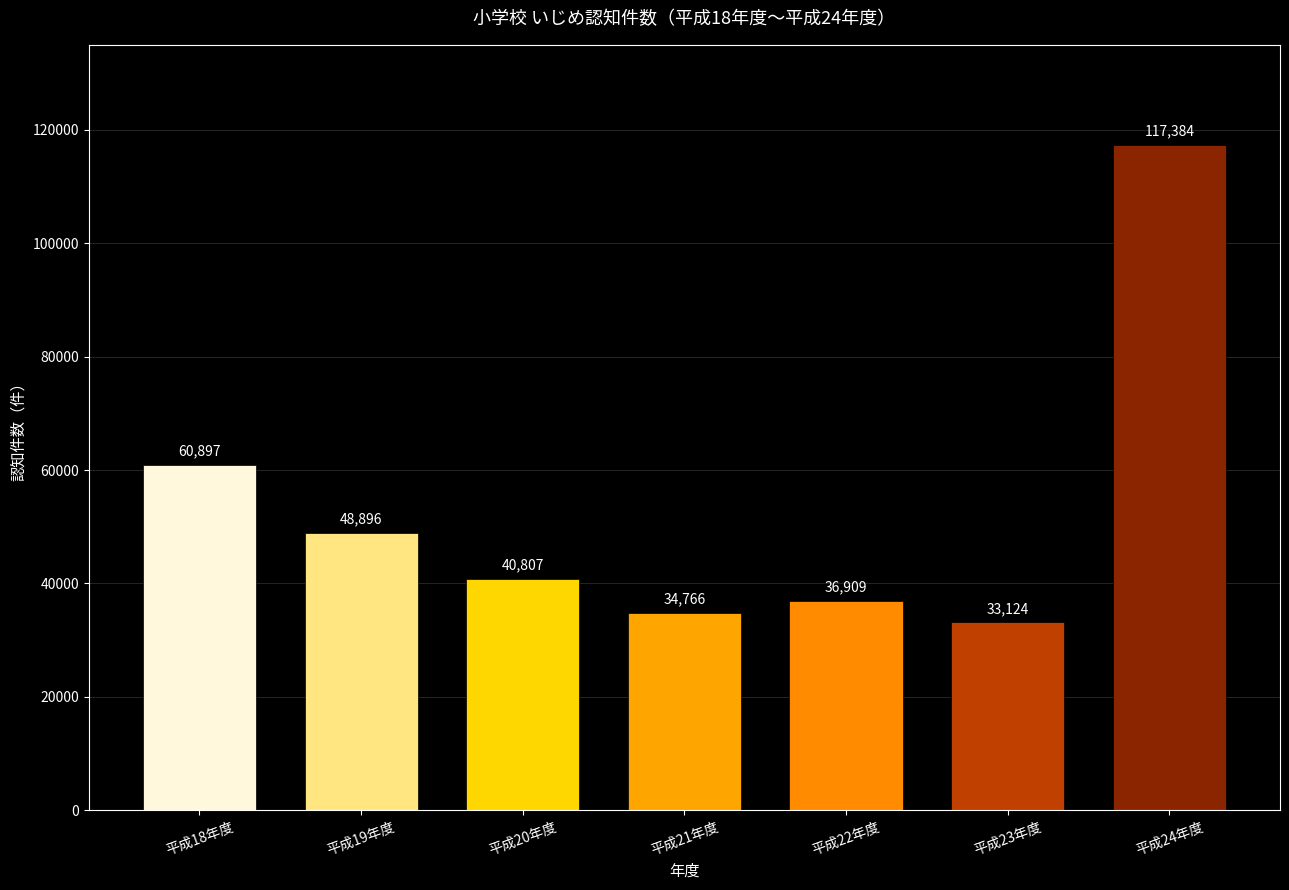

Rank the categories by value from highest to lowest.

平成24年度, 平成18年度, 平成19年度, 平成20年度, 平成22年度, 平成21年度, 平成23年度